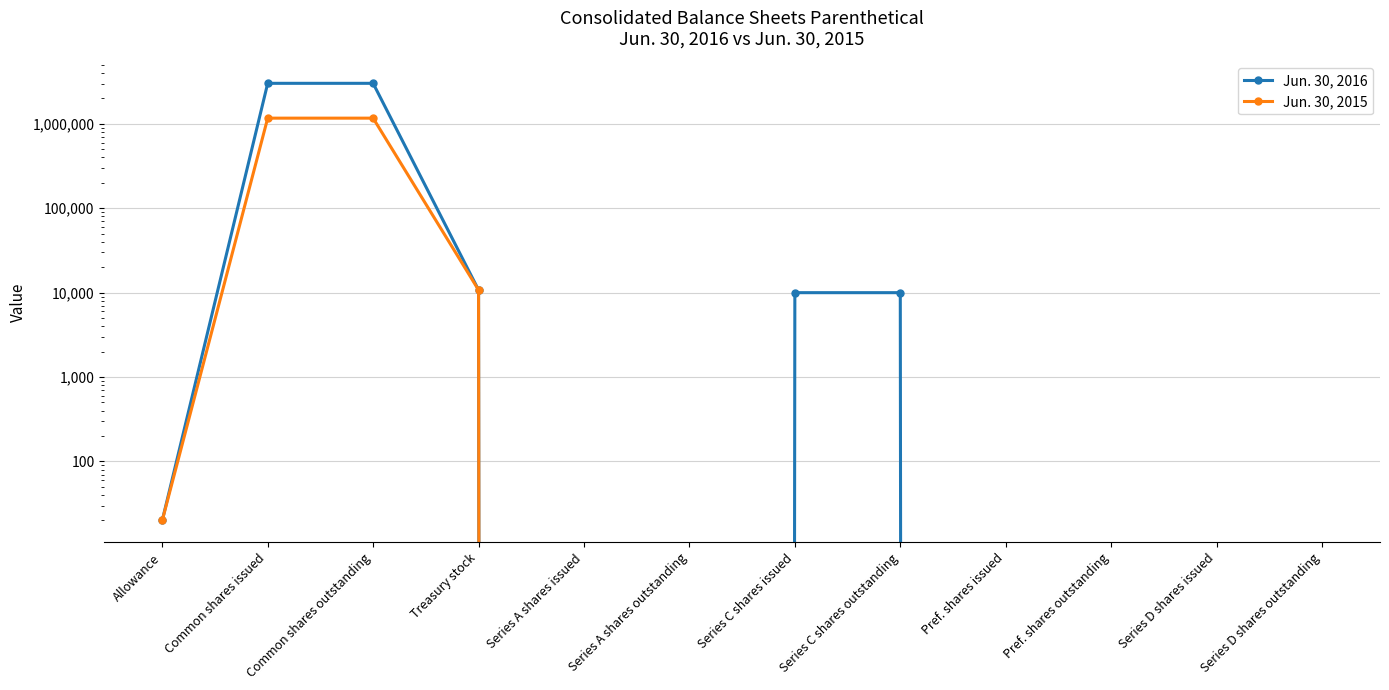

At which label does Jun. 30, 2015 reach its peak?

Common shares issued